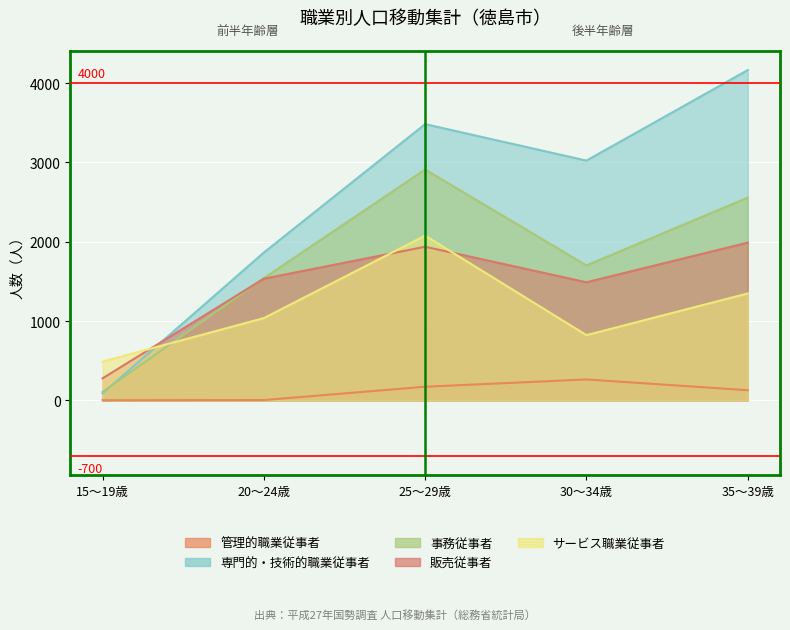

What is the label of the 1st point from the right?

35～39歳